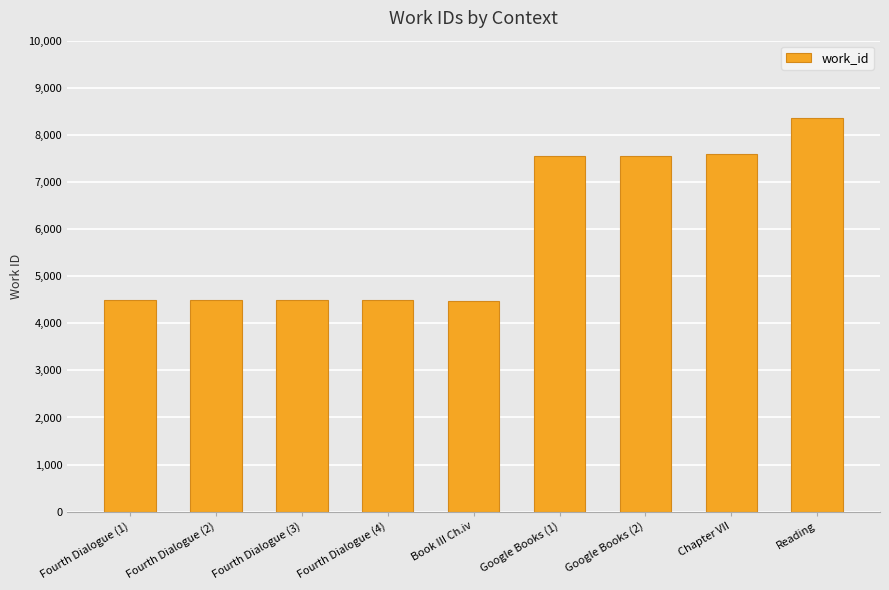

Is it true that the value at Fourth Dialogue (3) is 7382?

False